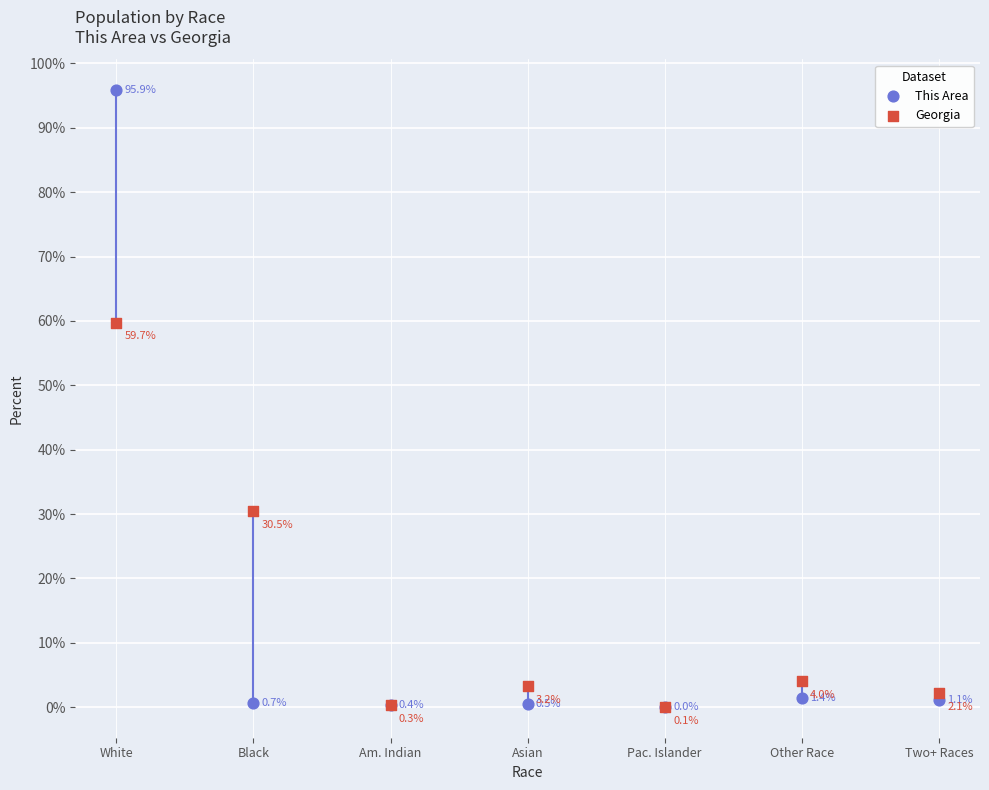

Which series reaches the maximum Y coordinate?

This Area